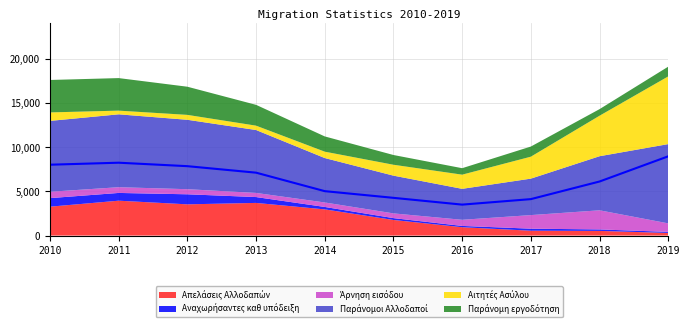

What is the smallest value displayed?

118